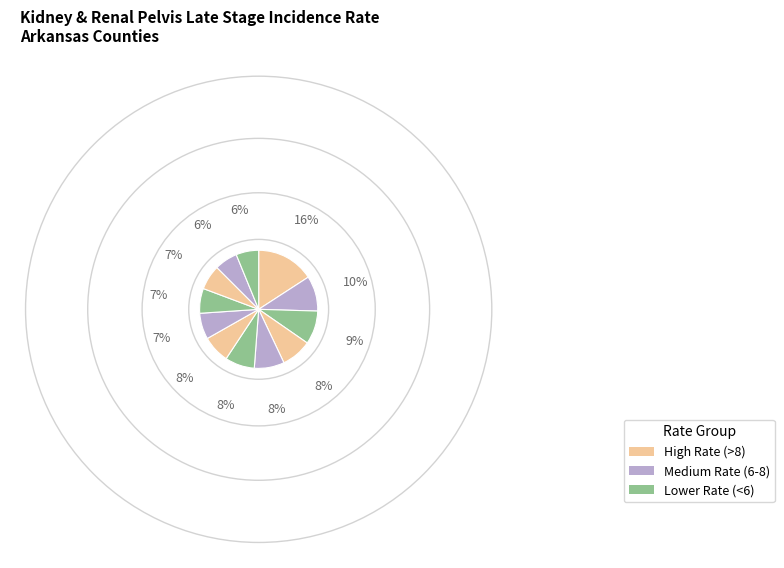

How many slices are in this pie chart?

12